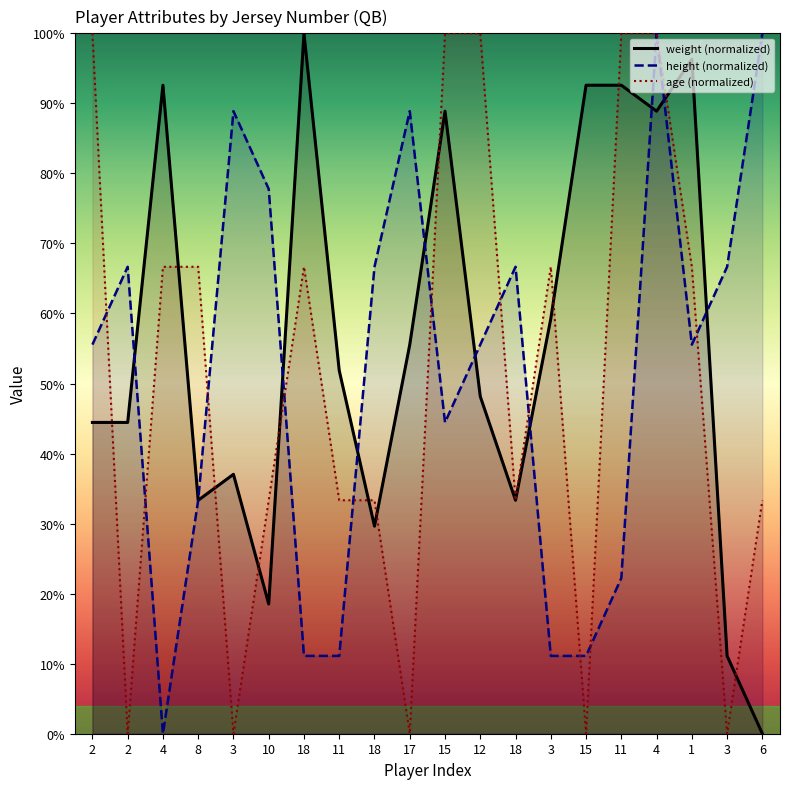

At how many categories does at least one series exceed 91?

10